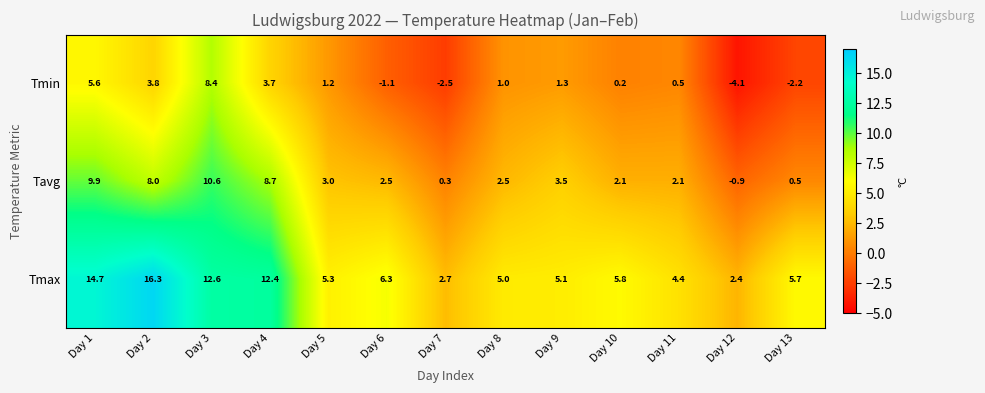

How many categories are shown in the chart?

13